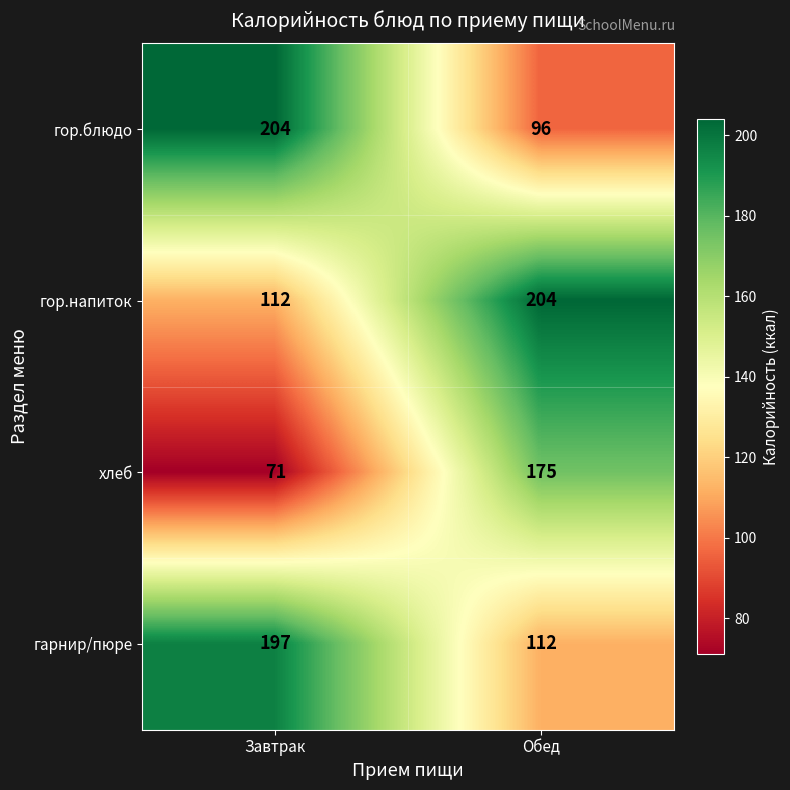

The value of гарнир/пюре at Завтрак is 197. True or false?

True